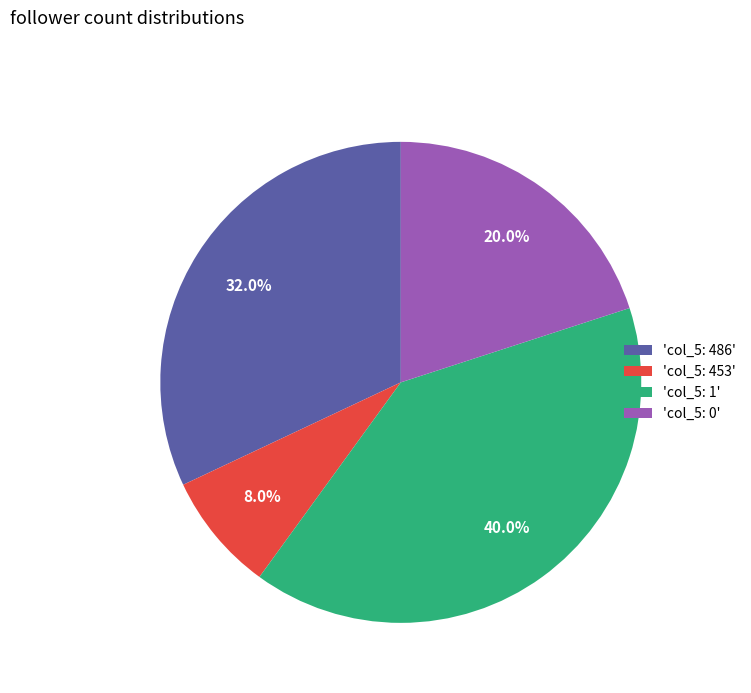

What is the total percentage of 'col_5: 453' and 'col_5: 486'?

40.0%